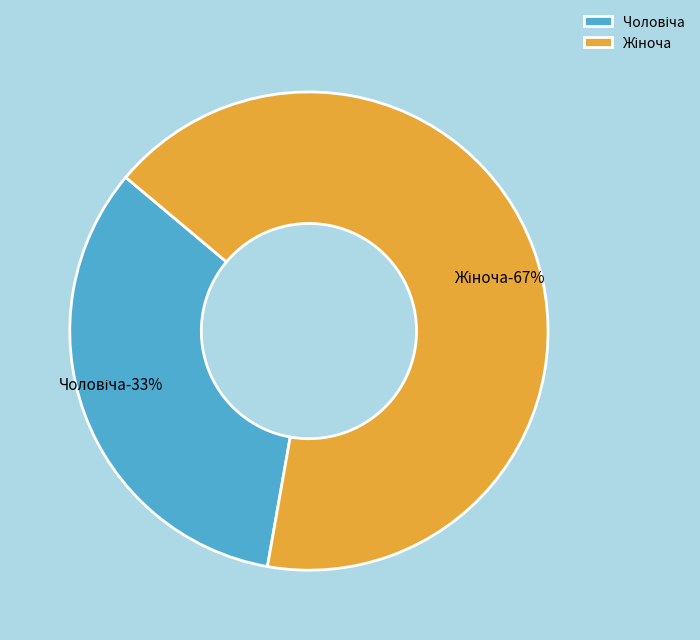

What percentage is the Чоловіча slice, to the nearest percent?

33%